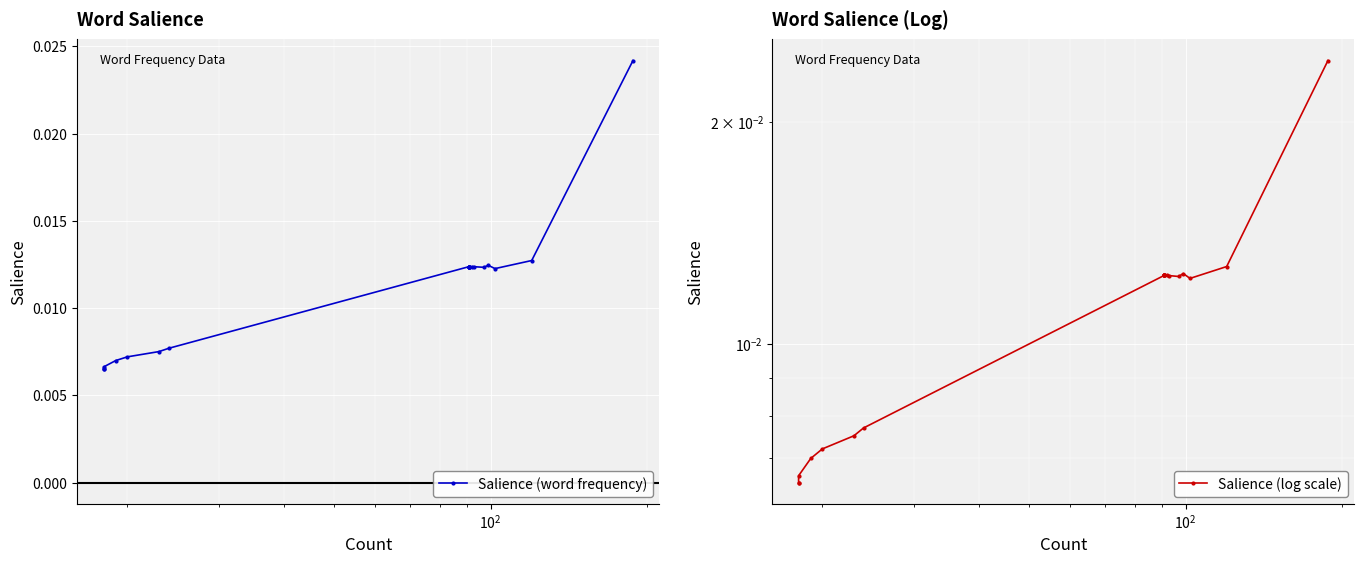

Which series has the largest total across all categories?

Salience (word frequency)